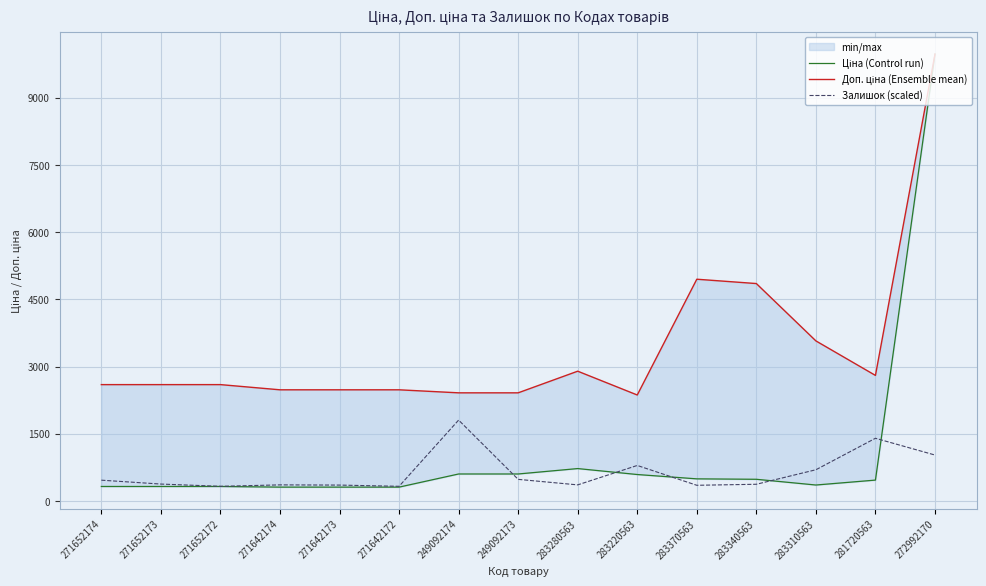

Reading right to left, what are all the values shown in this chart?

Ціна (Control run): 272992170=9975.0	281720563=467.3	283310563=357.4	283340563=485.4	283370563=495.0	283220563=591.6	283280563=724.5	249092173=603.7	249092174=603.7	271642172=310.3	271642173=310.3	271642174=310.3	271652172=324.8	271652173=324.8	271652174=324.8
Доп. ціна (Ensemble mean): 272992170=9975.0	281720563=2803.6	283310563=3573.9	283340563=4853.8	283370563=4950.4	283220563=2366.5	283280563=2897.8	249092173=2414.8	249092174=2414.8	271642172=2482.4	271642173=2482.4	271642174=2482.4	271652172=2598.3	271652173=2598.3	271652174=2598.3
Залишок (scaled): 272992170=1026.5	281720563=1400.6	283310563=698.0	283340563=374.2	283370563=351.4	283220563=793.8	283280563=360.5	249092173=483.6	249092174=1806.5	271642172=328.5	271642173=355.9	271642174=360.5	271652172=328.5	271652173=378.7	271652174=465.4